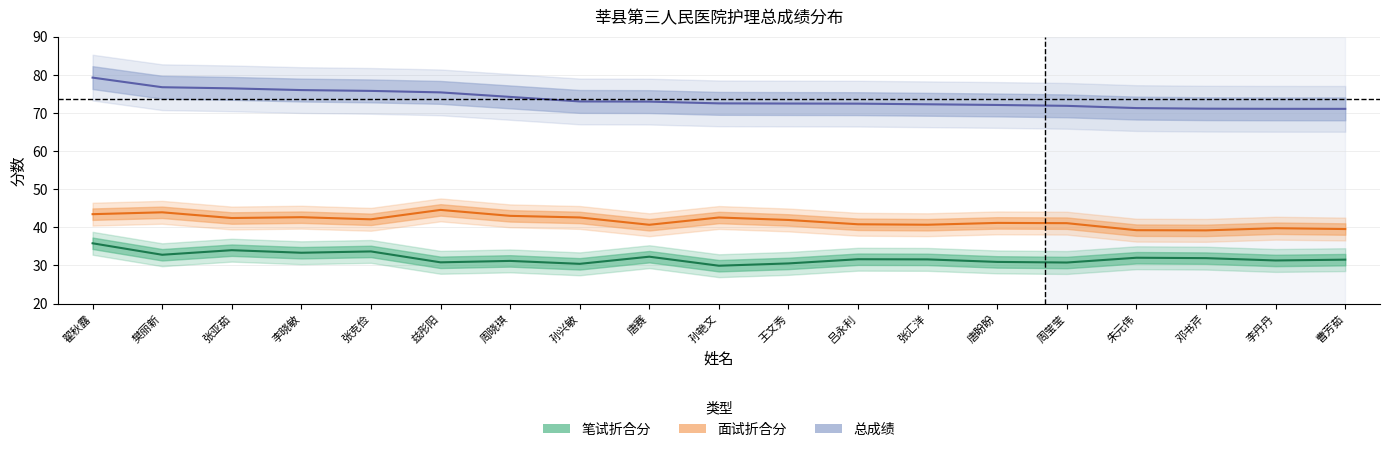

Reading left to right, extract all data points from this chart.

面试折合分: 43.5	43.9	42.4	42.7	42.1	44.6	43.0	42.6	40.7	42.6	41.9	40.8	40.7	41.2	41.1	39.2	39.2	39.8	39.5
笔试折合分: 35.8	32.8	34.0	33.3	33.7	30.8	31.2	30.4	32.3	29.9	30.5	31.6	31.6	30.9	30.8	32.0	31.9	31.3	31.5
总成绩: 79.3	76.7	76.4	76.0	75.8	75.4	74.2	73.0	73.0	72.5	72.5	72.4	72.3	72.1	71.9	71.3	71.1	71.1	71.1